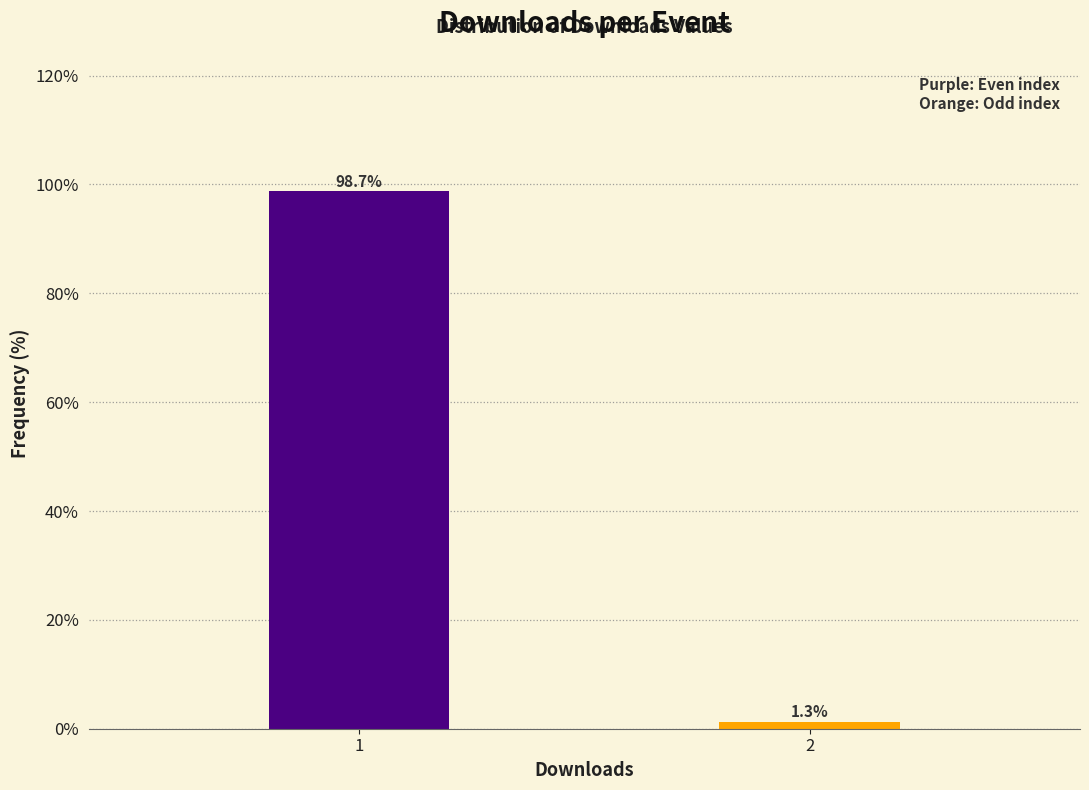

Reading left to right, what are all the values shown in this chart?

1=98.7	2=1.3